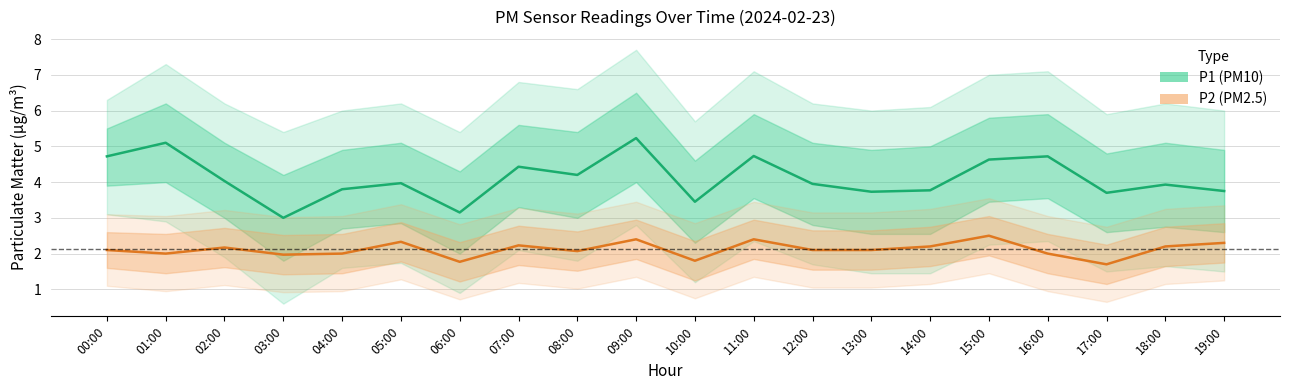

How many values in the P2 (PM2.5) series are below 2?

4